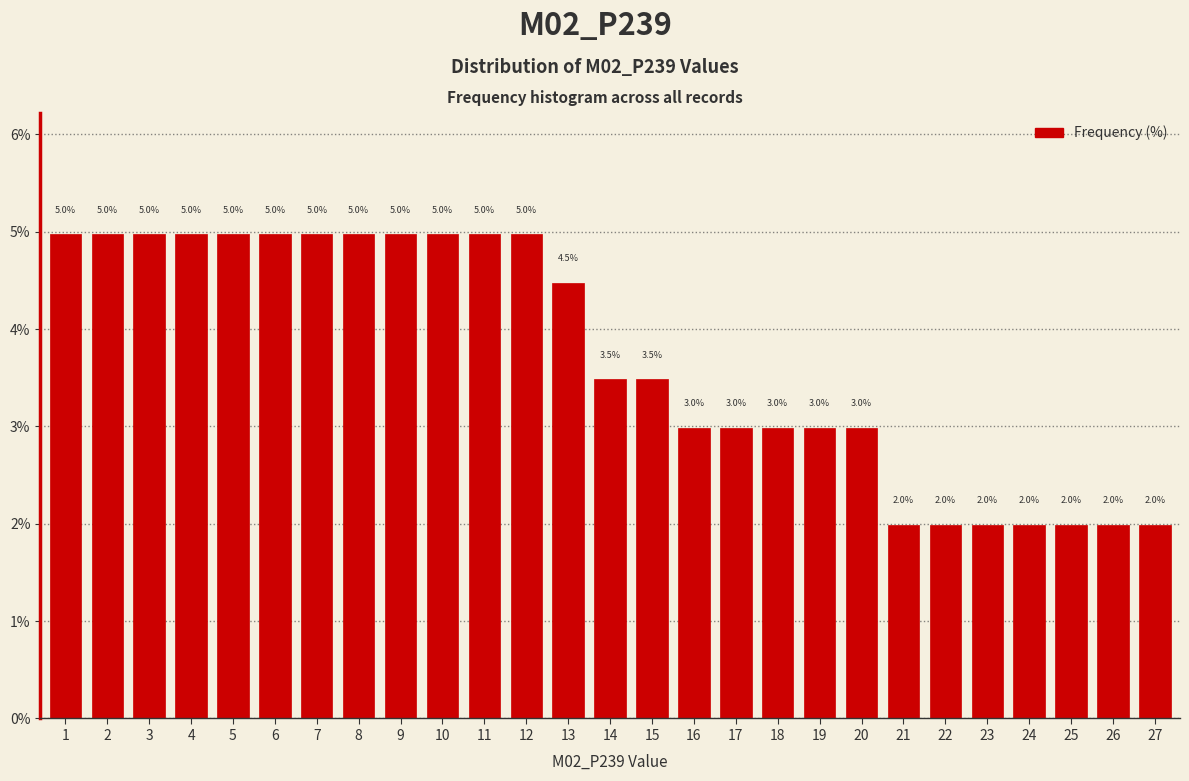

Reading right to left, list all the values displayed in this chart.

2.0	2.0	2.0	2.0	2.0	2.0	2.0	3.0	3.0	3.0	3.0	3.0	3.5	3.5	4.5	5.0	5.0	5.0	5.0	5.0	5.0	5.0	5.0	5.0	5.0	5.0	5.0